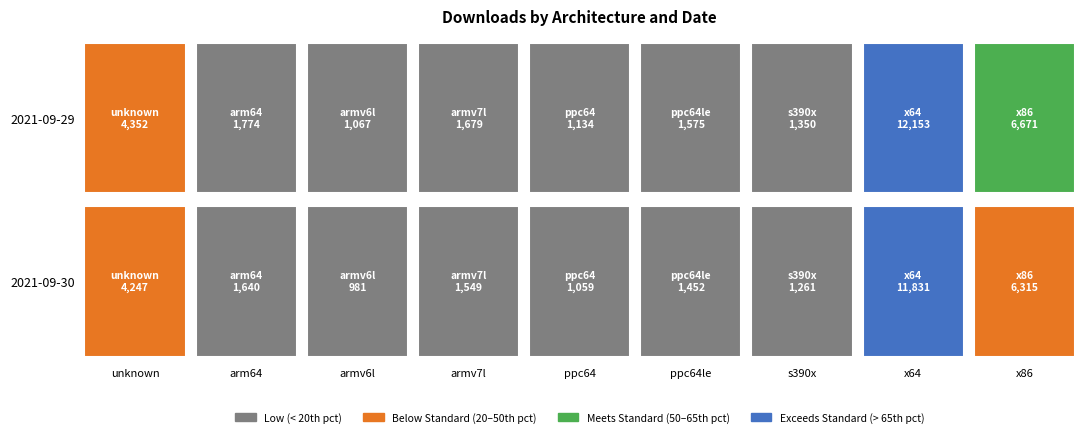

Which series changed the most between armv7l and x64?

2021-09-29